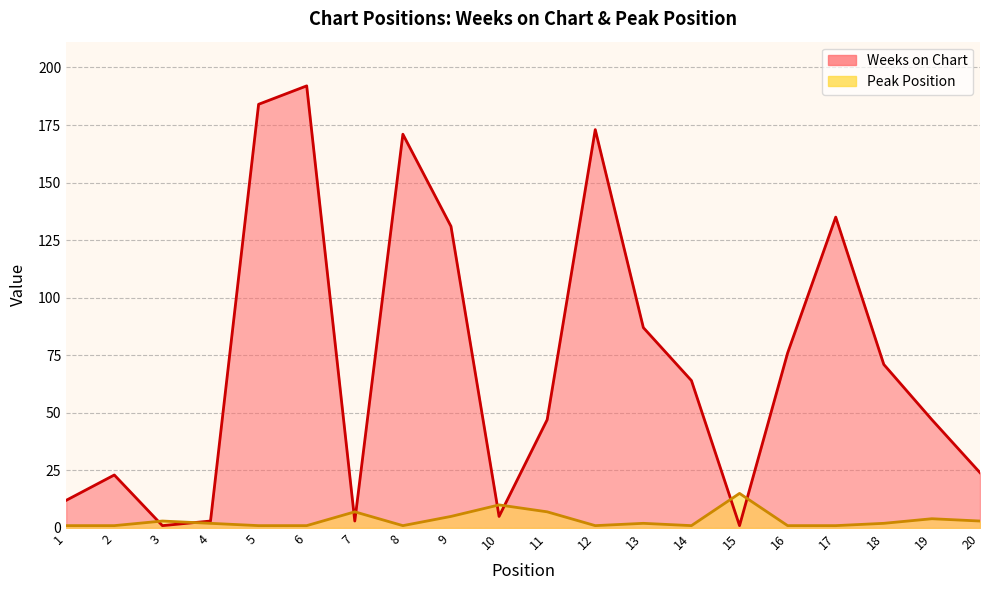

The Peak Position series shows 1 at 1. True or false?

True